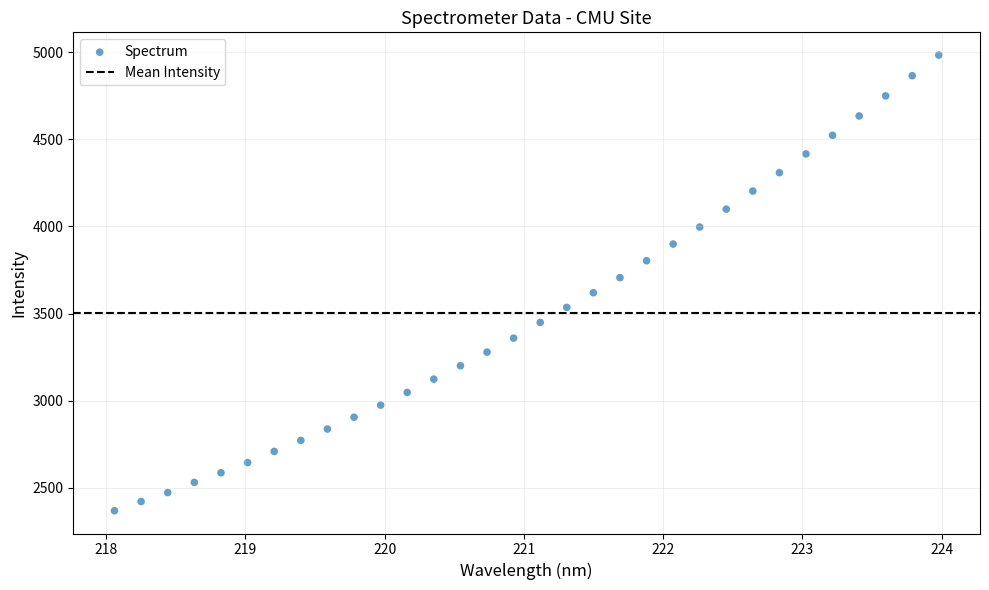

What is the range of Y values (max minus min)?

2616.8